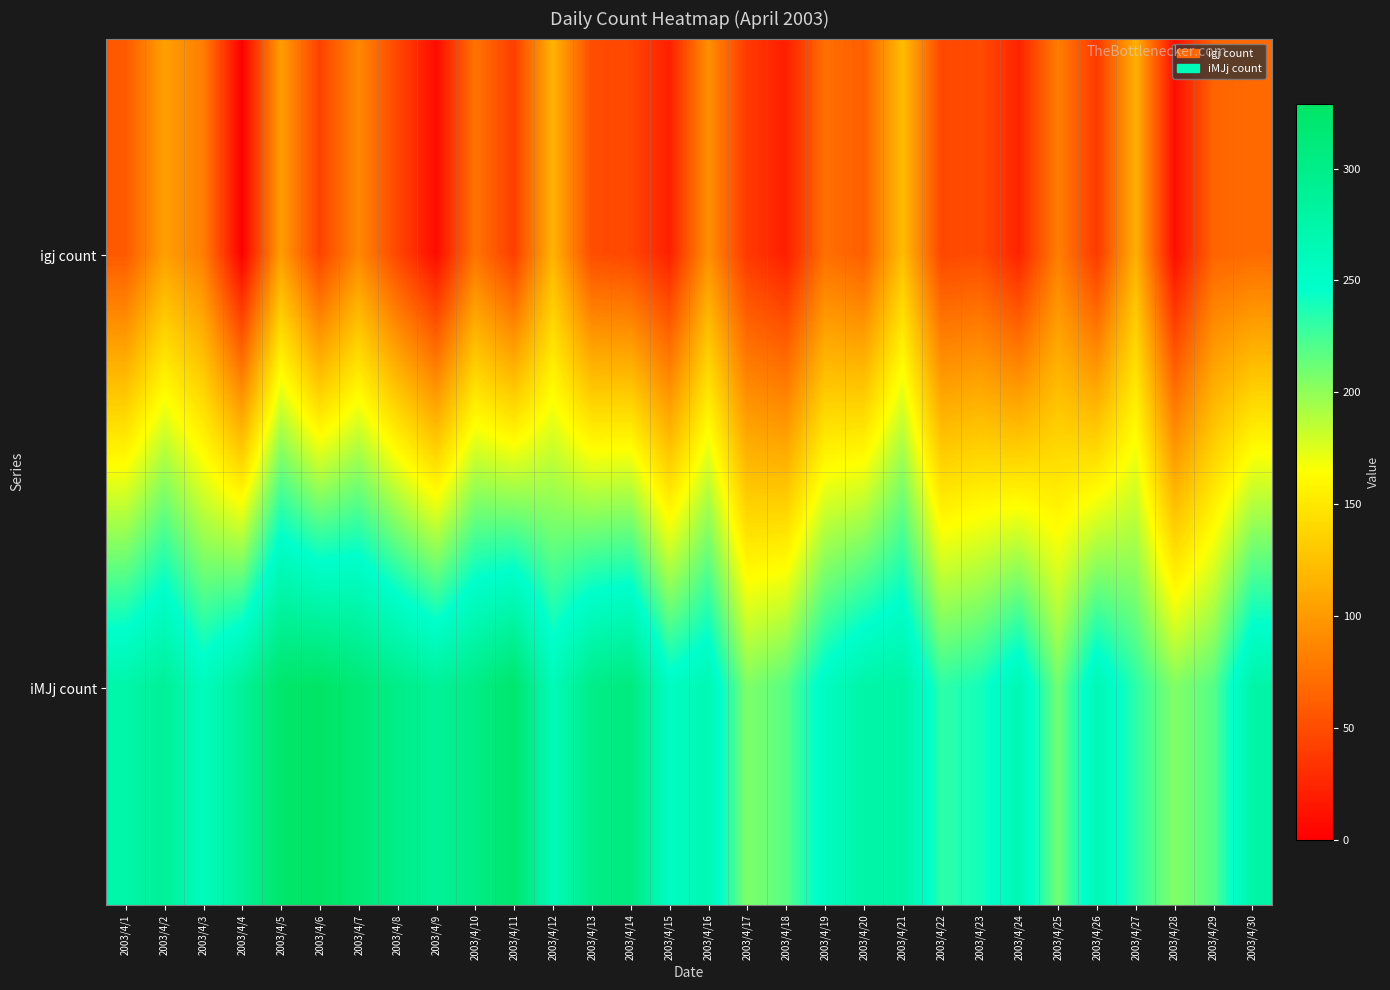

At how many categories does at least one series exceed 241?

22